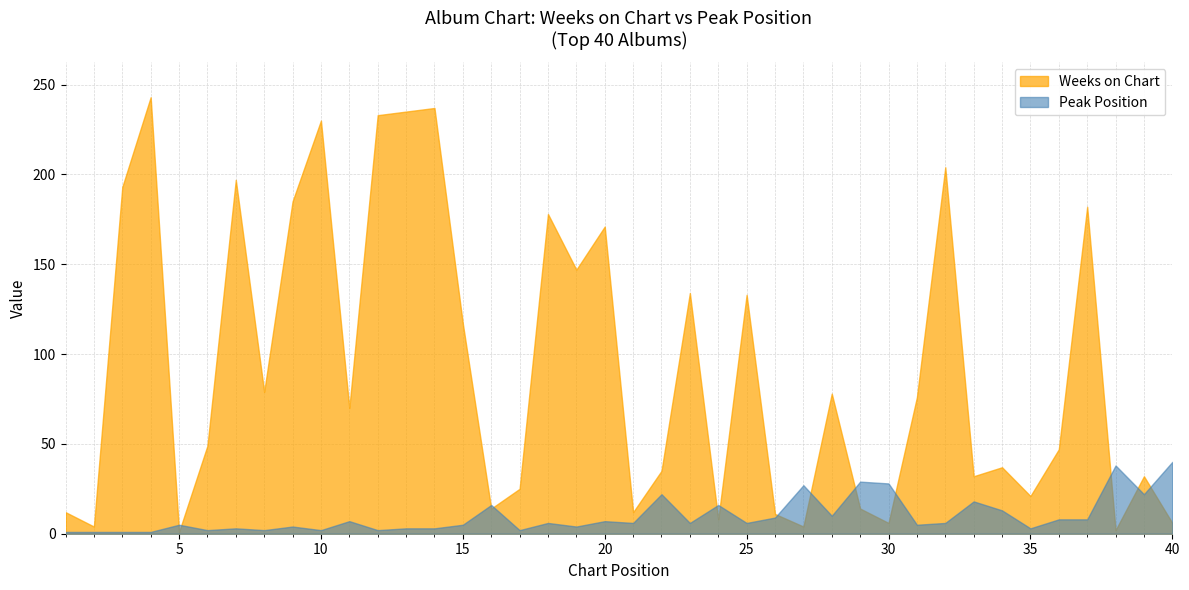

What is the spread (max minus min) of values at 30?

22